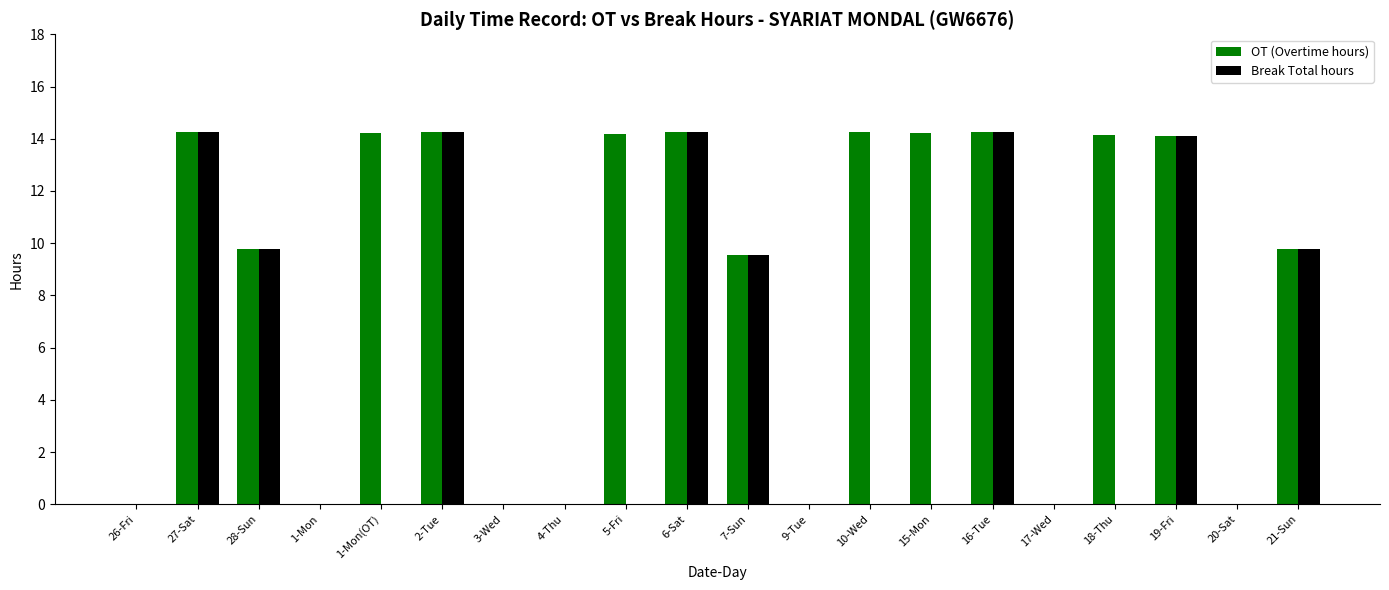

Is it true that OT (Overtime hours) equals -7.7 at 3-Wed?

False